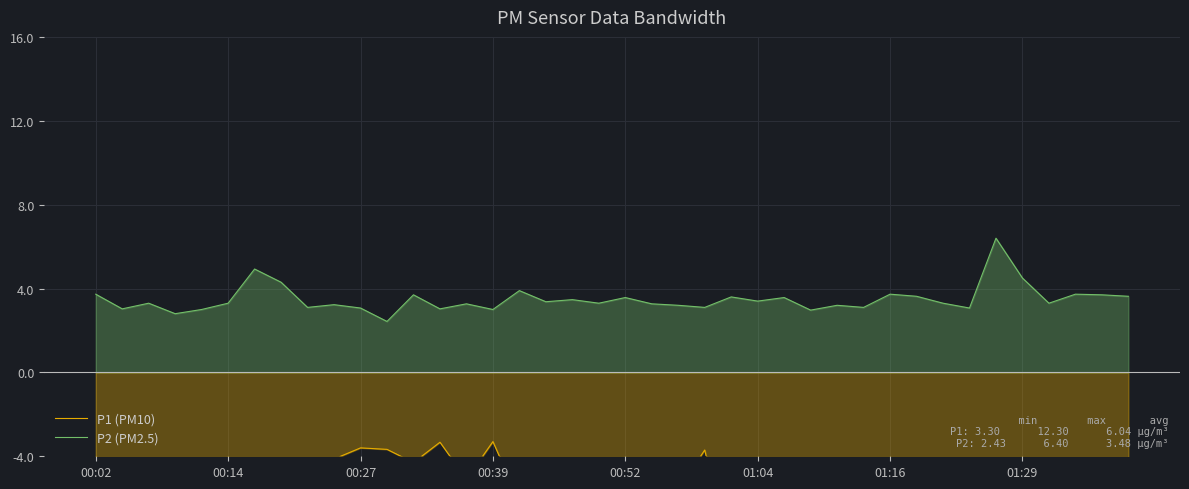

The value of P2 (PM2.5) at 01:04 is 3.4. True or false?

True